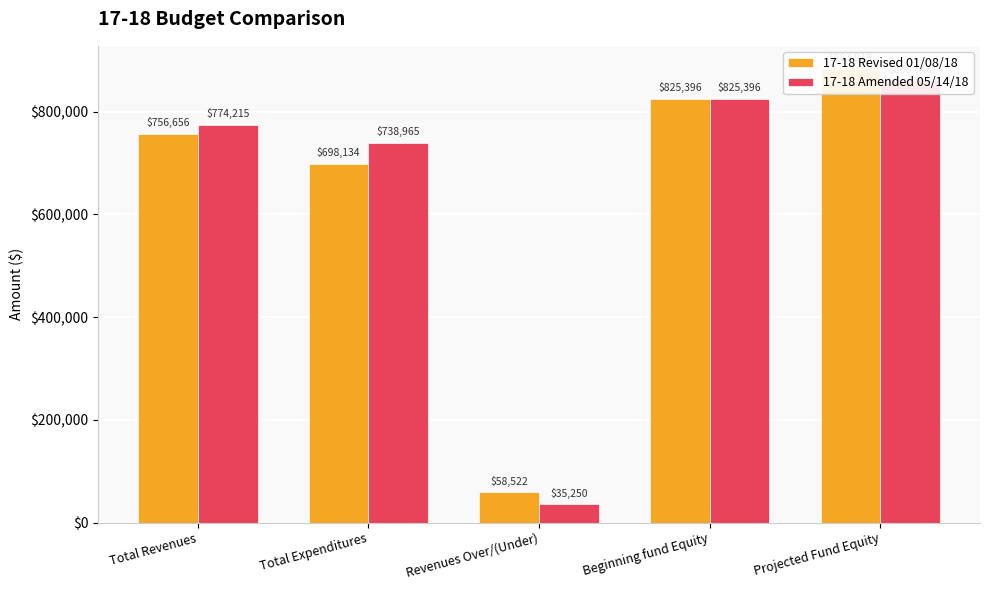

Which category has the lowest value across all series?

Revenues Over/(Under)